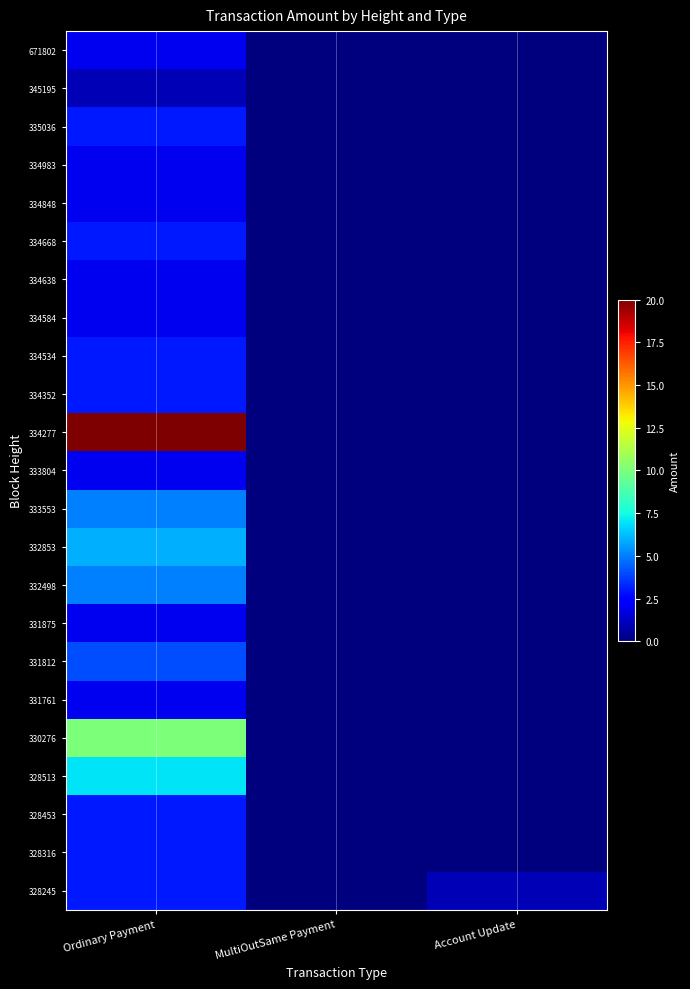

Which category has the lowest value across all series?

Account Update